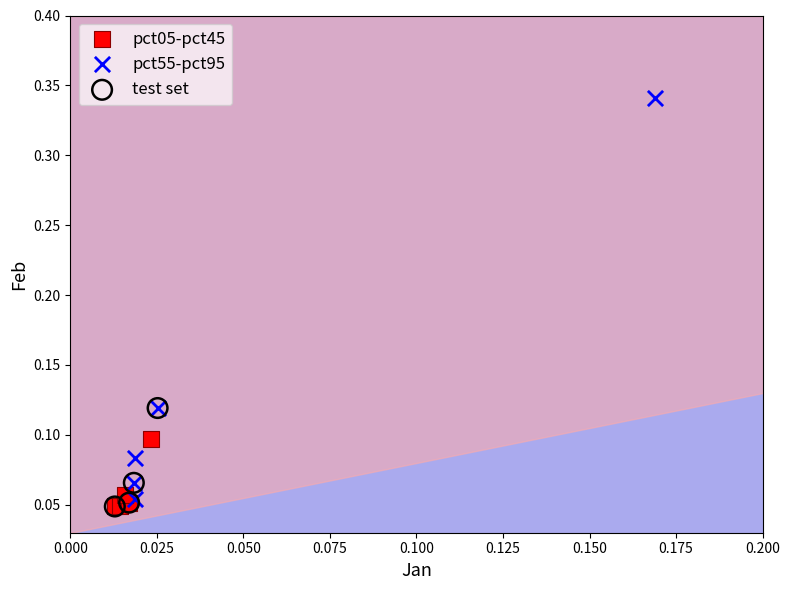

Which series has the largest Y range (max minus min)?

pct55-pct95